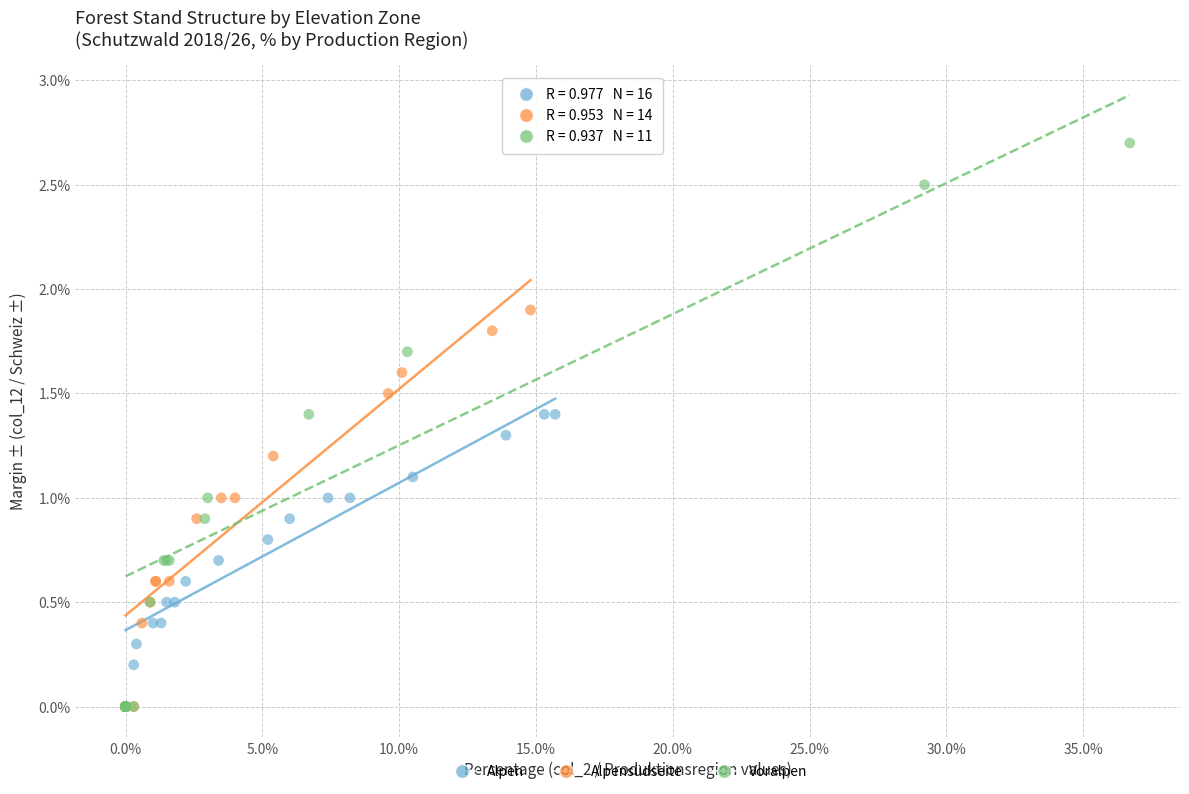

Which series reaches the maximum Y coordinate?

Voralpen